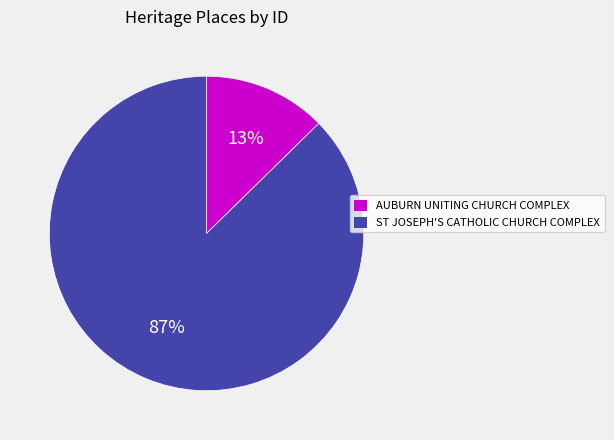

To the nearest percent, what percentage of the pie is ST JOSEPH'S CATHOLIC CHURCH COMPLEX?

87%